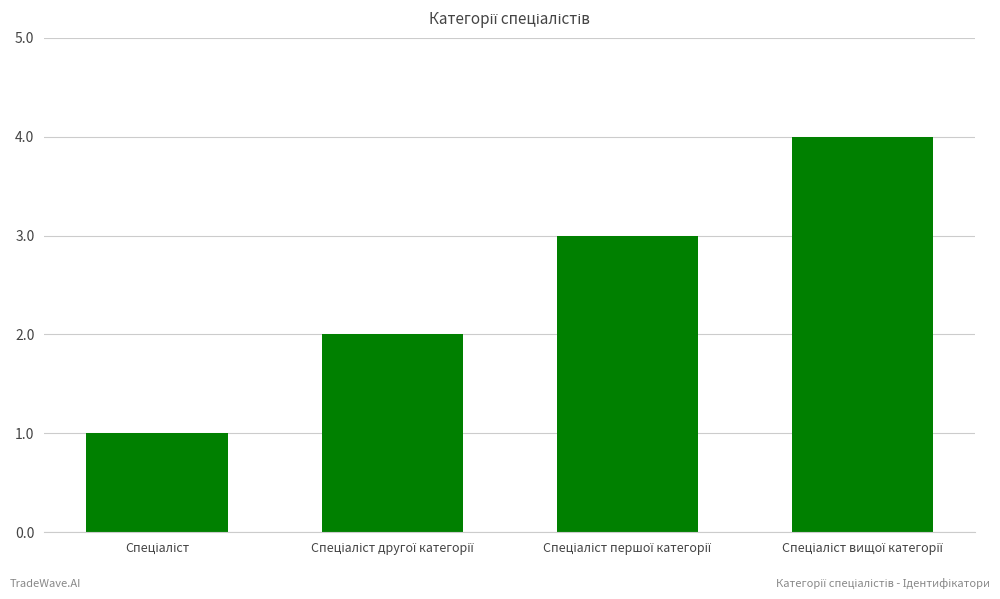

How many categories are shown in the chart?

4